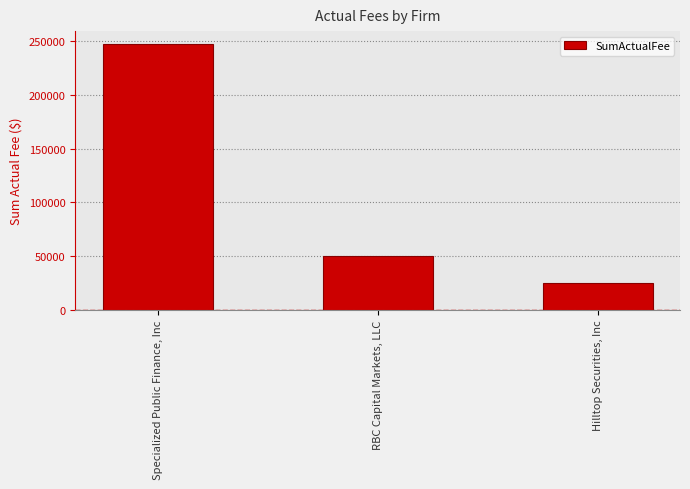

The value at RBC Capital Markets, LLC is 26068.2. True or false?

False